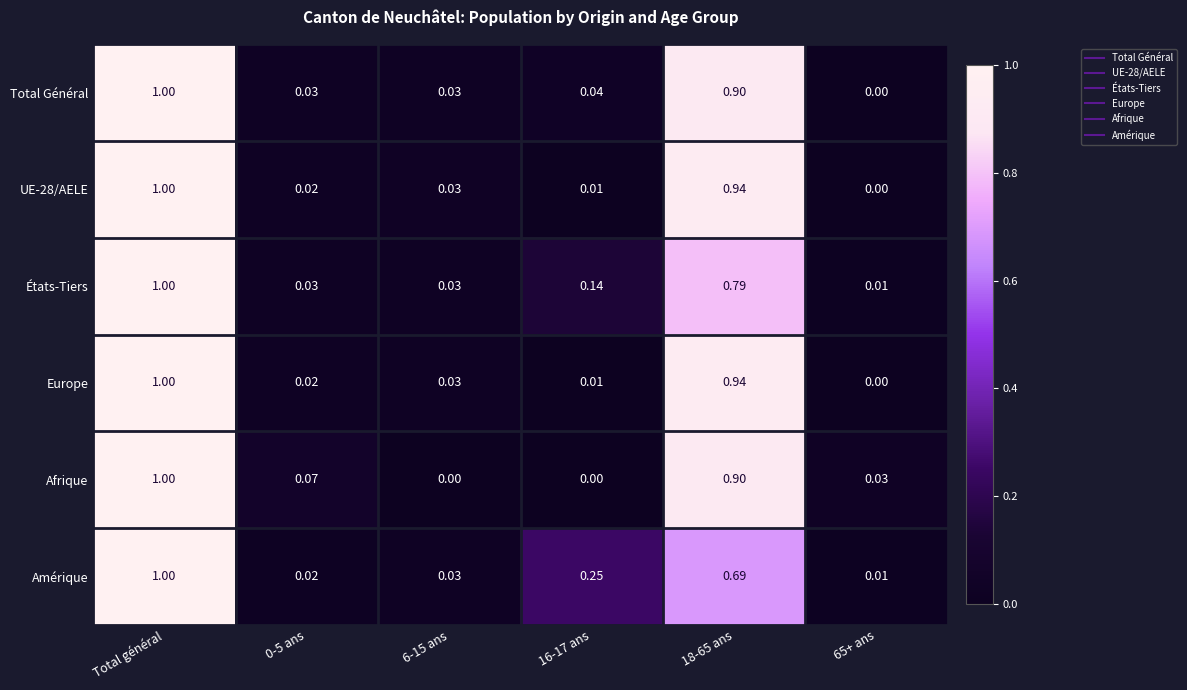

Which label corresponds to the largest value in the chart?

Total général